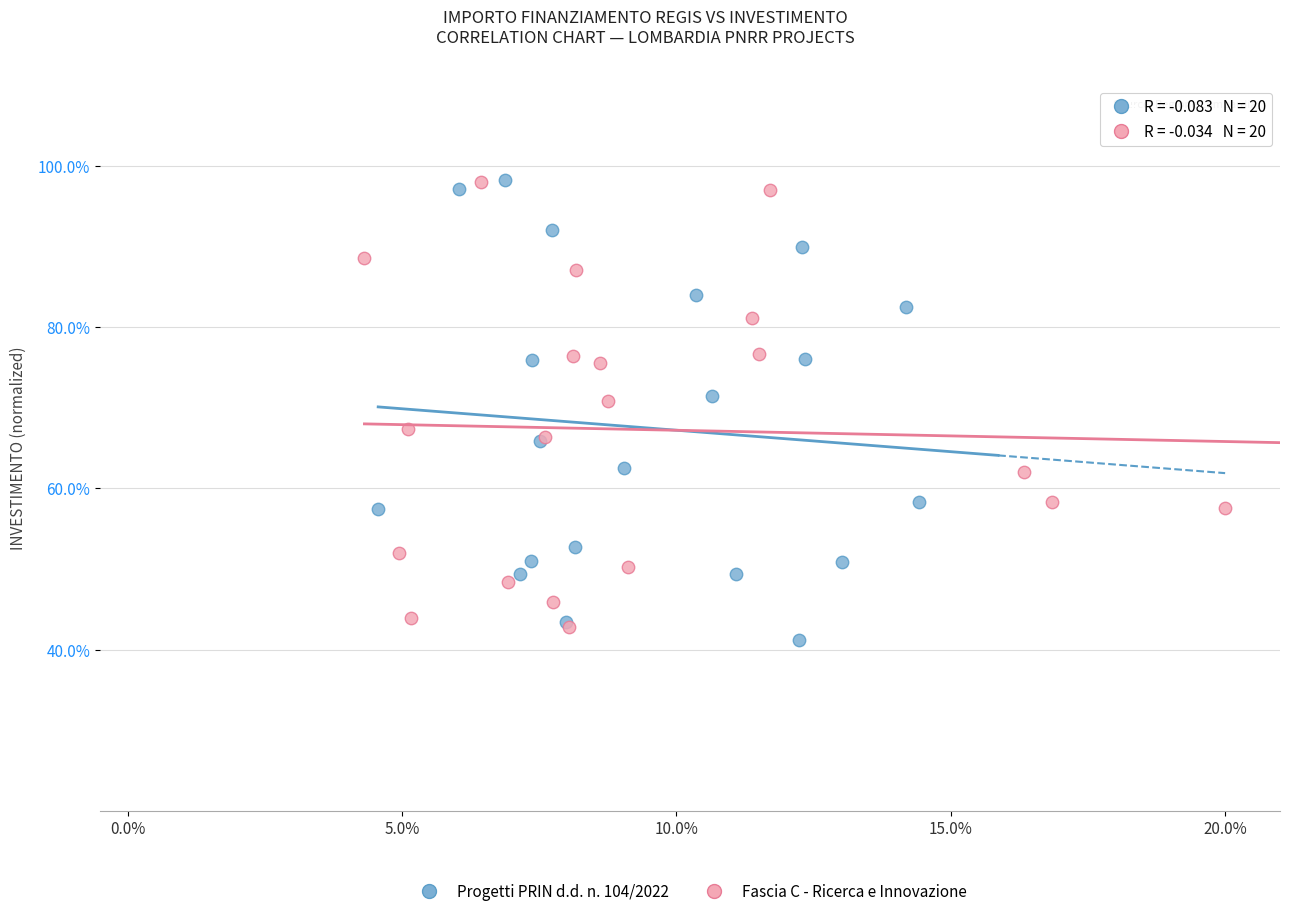

Which series contains the lowest Y value?

Progetti PRIN d.d. n. 104/2022